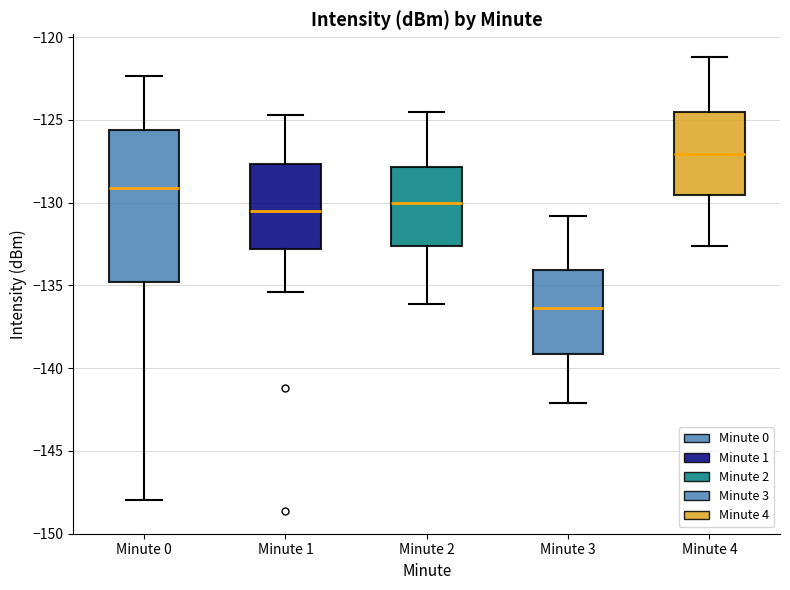

Reading left to right, read every box against the y-axis: the position of its median line, the range the box covers, and the ends of its whiskers. The values are not printed on the chart, so give them approximately, as read against the axis.

Minute 0: median -129.0, box -135.0 to -125.5, whiskers -148.0 to -122.5
Minute 1: median -130.5, box -133.0 to -127.5, whiskers -135.5 to -124.5
Minute 2: median -130.0, box -132.5 to -128.0, whiskers -136.0 to -124.5
Minute 3: median -136.5, box -139.0 to -134.0, whiskers -142.0 to -131.0
Minute 4: median -127.0, box -129.5 to -124.5, whiskers -132.5 to -121.0